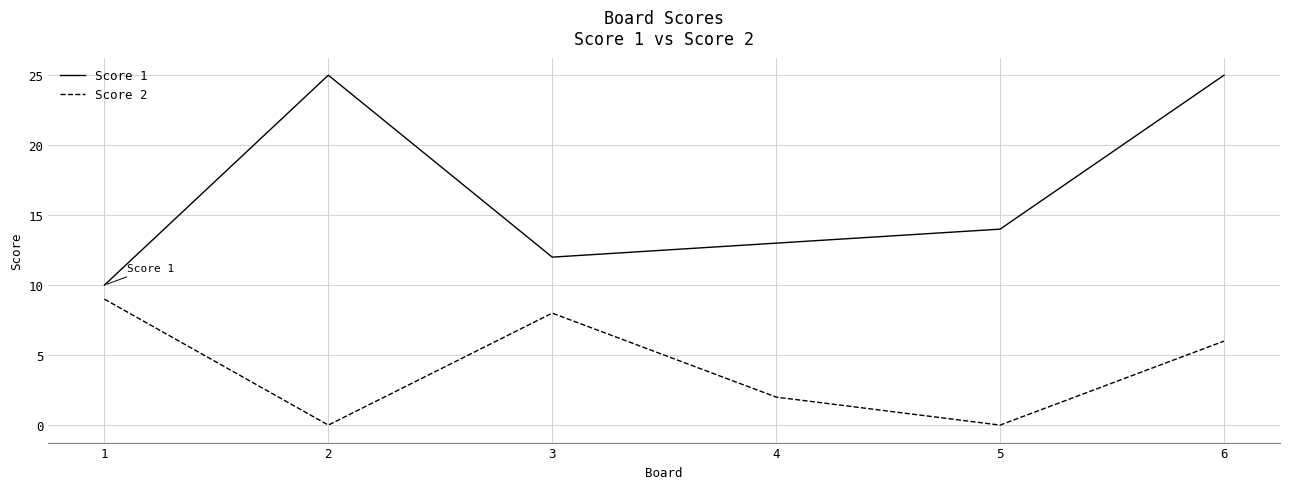

The value of Score 1 at 3 is 5. True or false?

False